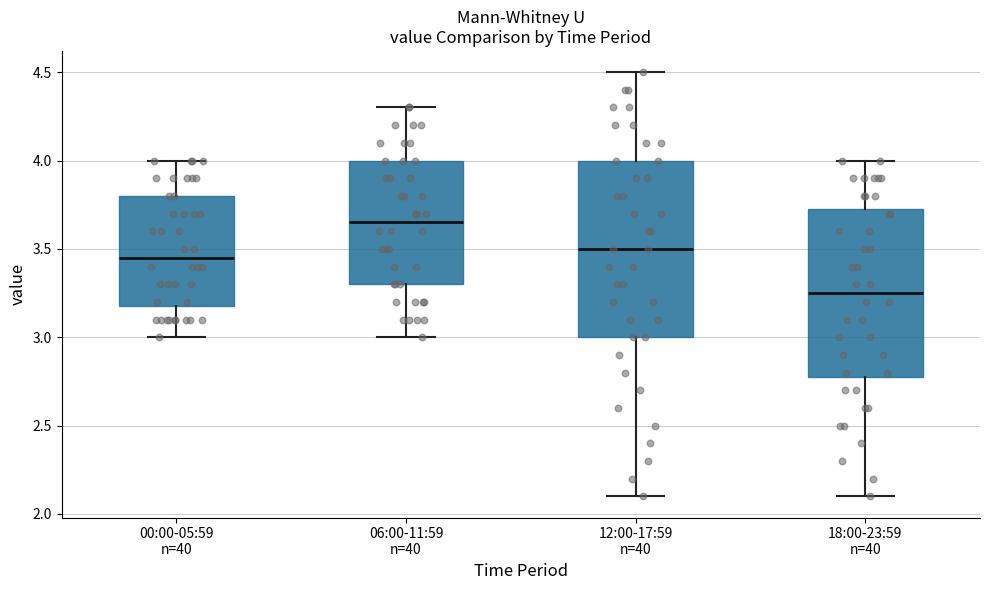

Reading left to right, transcribe this box plot: for each box, give where its median line is, the range the box spans, and where its two whiskers end, as read against the y-axis. The values are not printed on the chart, so give them approximately, as read against the axis.

00:00-05:59 n=40: median 3.45, box 3.20 to 3.80, whiskers 3.00 to 4.00
06:00-11:59 n=40: median 3.65, box 3.30 to 4.00, whiskers 3.00 to 4.30
12:00-17:59 n=40: median 3.50, box 3.00 to 4.00, whiskers 2.10 to 4.50
18:00-23:59 n=40: median 3.25, box 2.80 to 3.75, whiskers 2.10 to 4.00